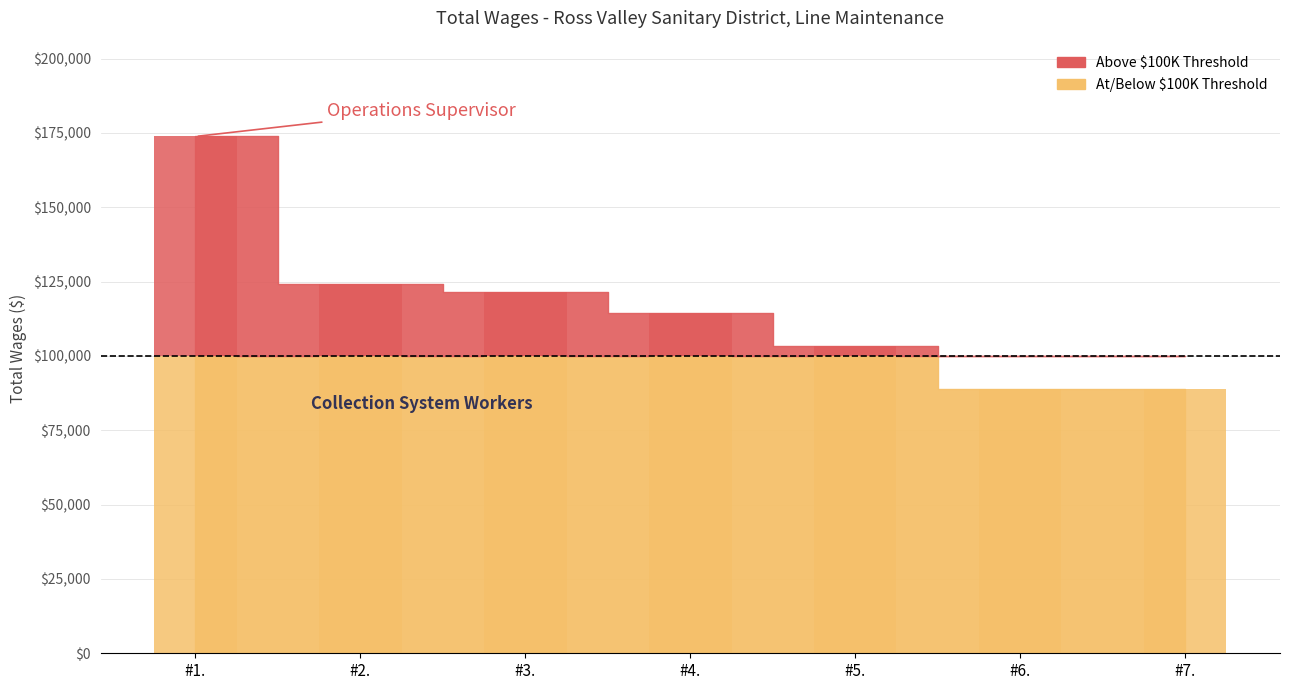

List the labels in order of value, smallest first.

7., 6., 5., 4., 3., 2., 1.